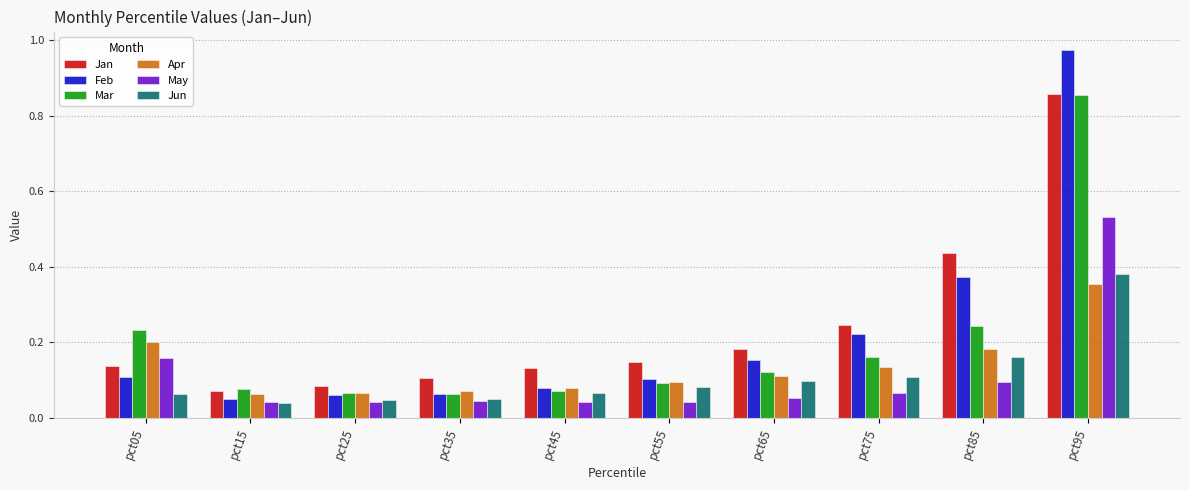

Which series has the largest total across all categories?

Jan